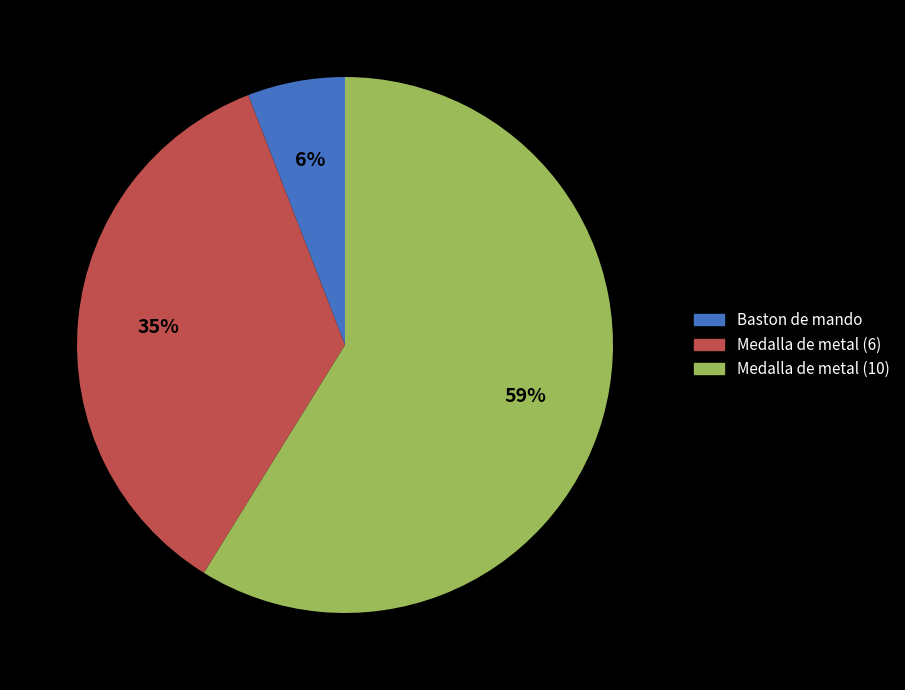

How many slices are in this pie chart?

3